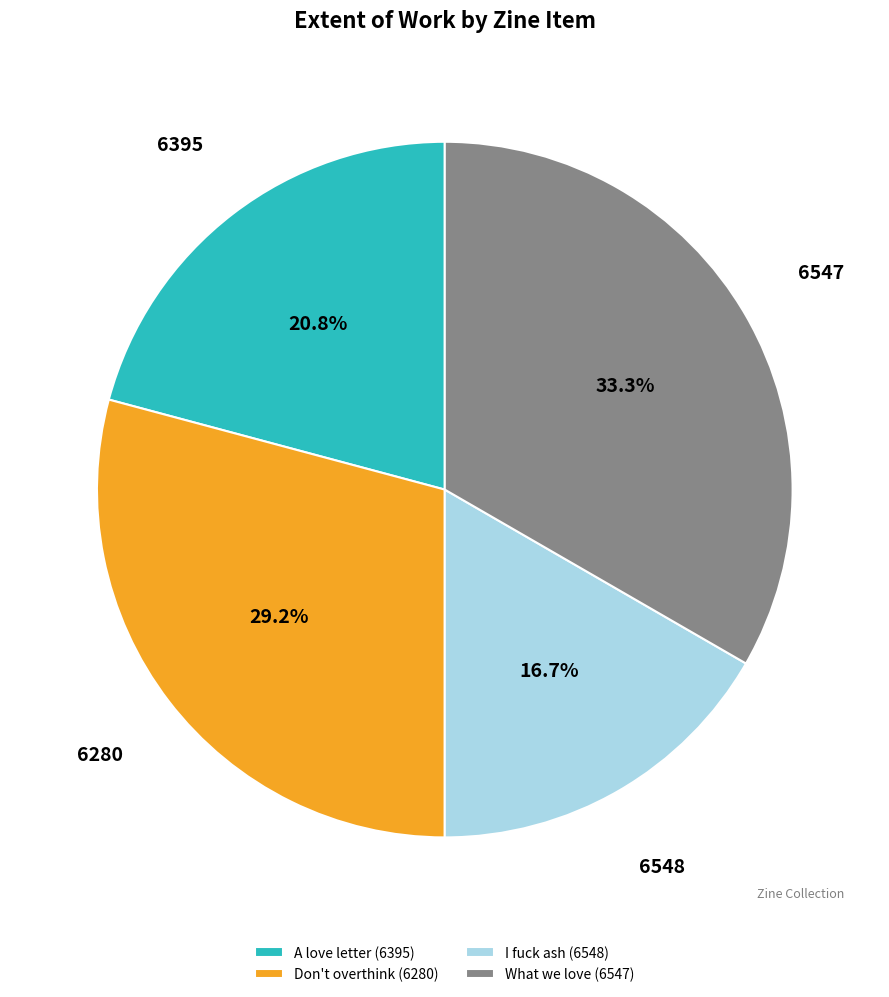

Rank the categories by value from highest to lowest.

What we love (6547), Don't overthink (6280), A love letter (6395), I fuck ash (6548)